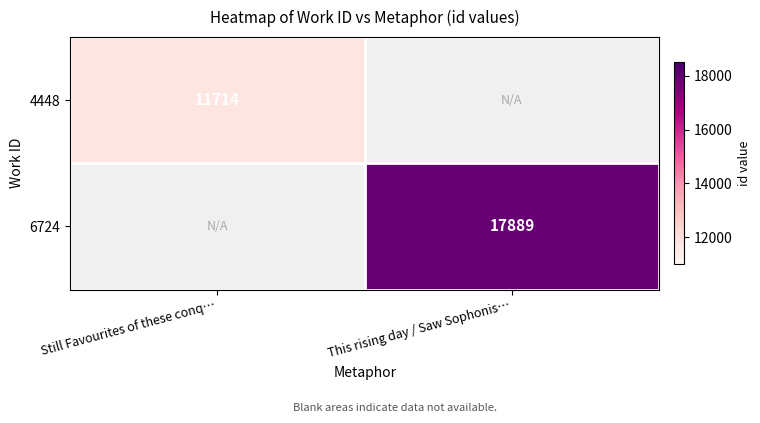

The 4448 series shows 5354 at Still Favourites of these conq…. True or false?

False